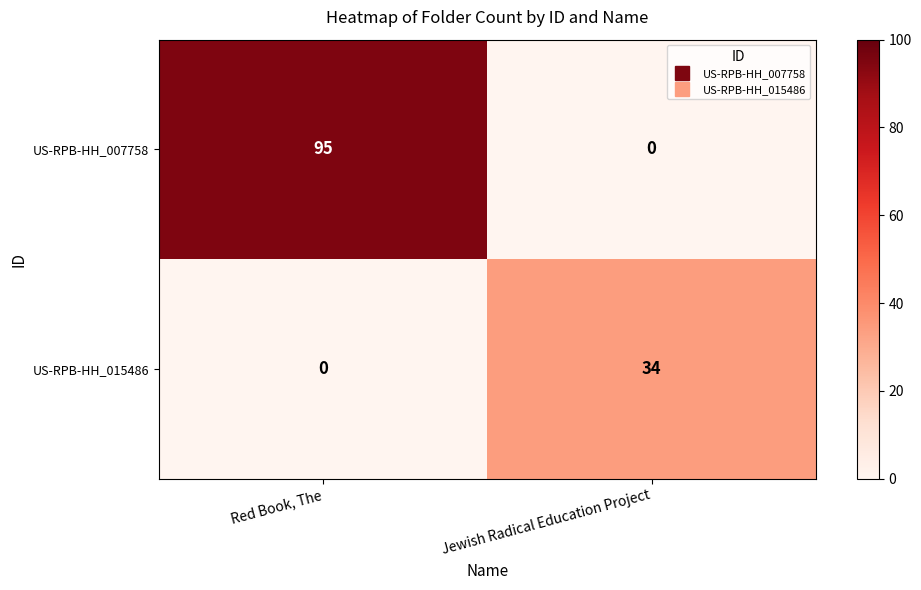

Where is US-RPB-HH_015486 nearest to the value 17?

Red Book, The